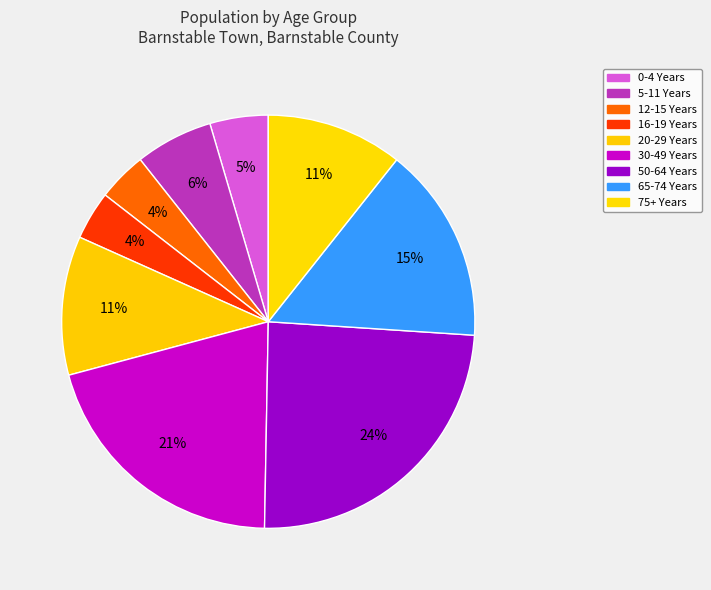

To the nearest percent, what percentage of the pie is 30-49 Years?

21%